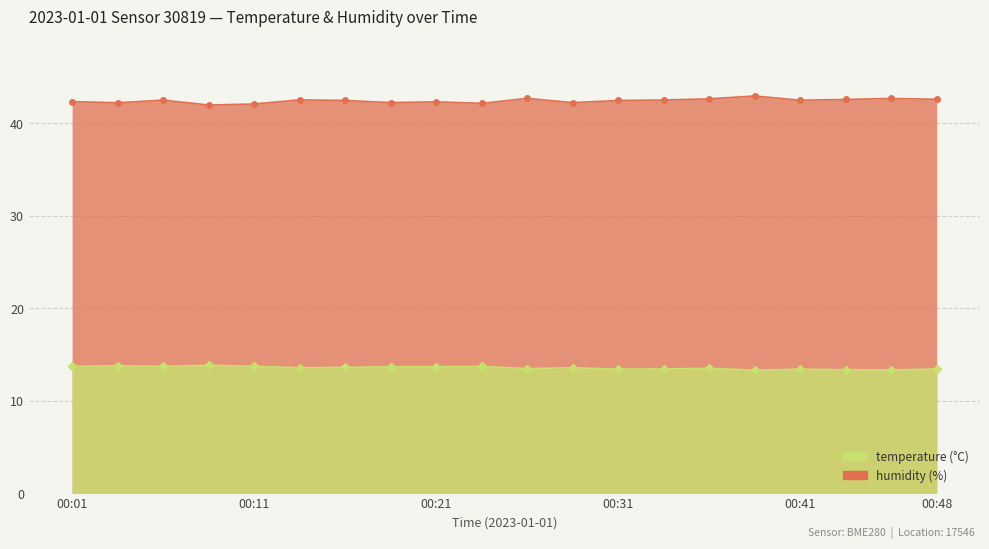

True or false: humidity and temperature cross at least once.

False